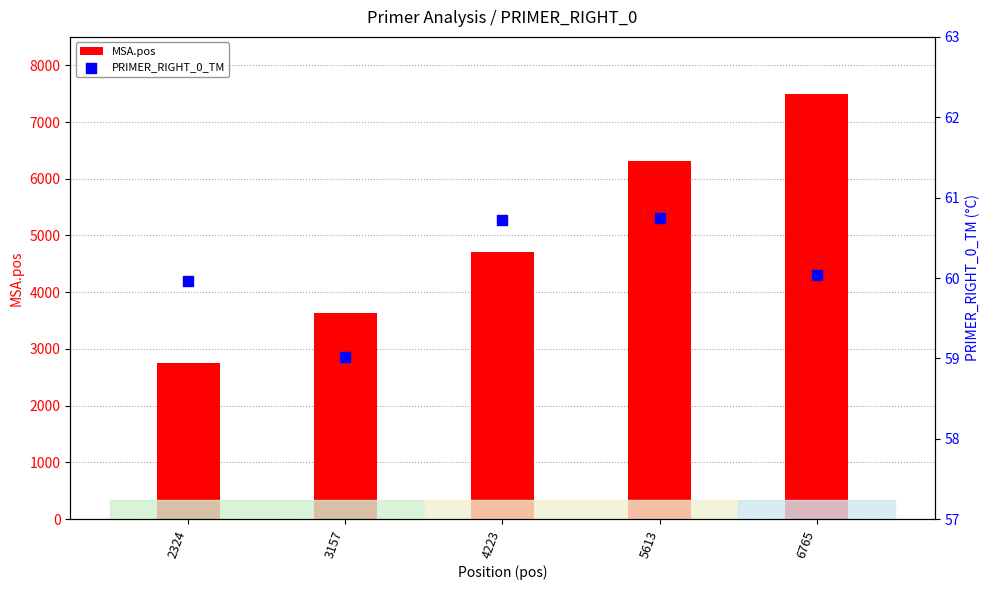

At which category is the sum across all series the highest?

6765